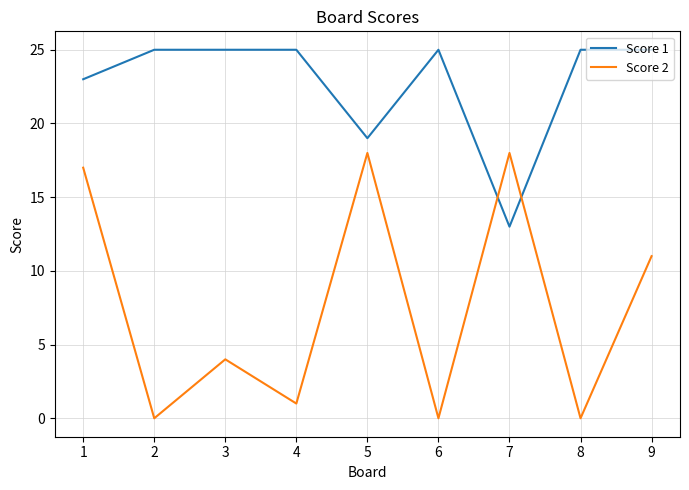

At which category is the sum across all series the highest?

1